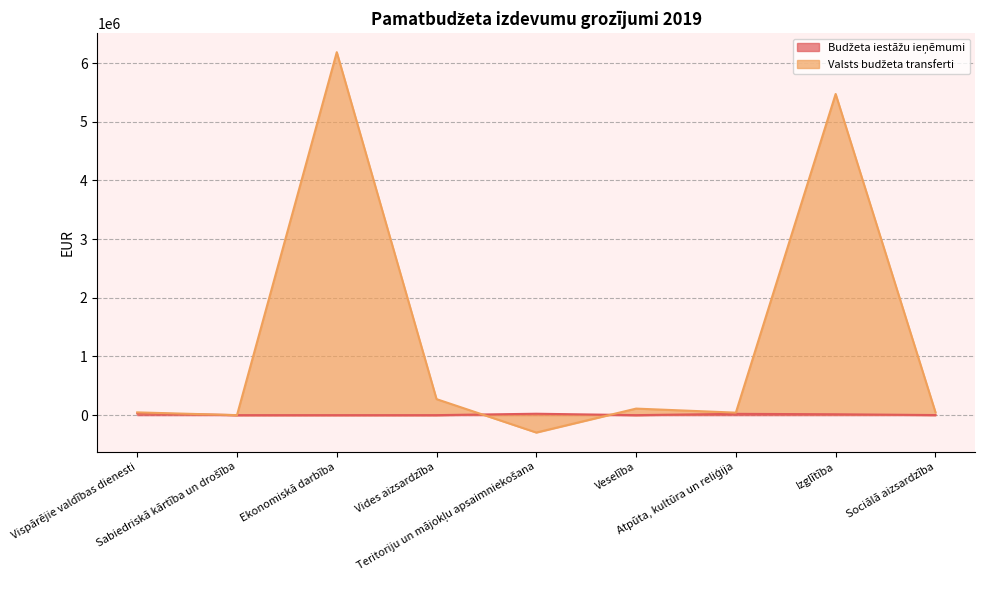

Which category has the lowest value across all series?

Teritoriju un mājokļu apsaimniekošana